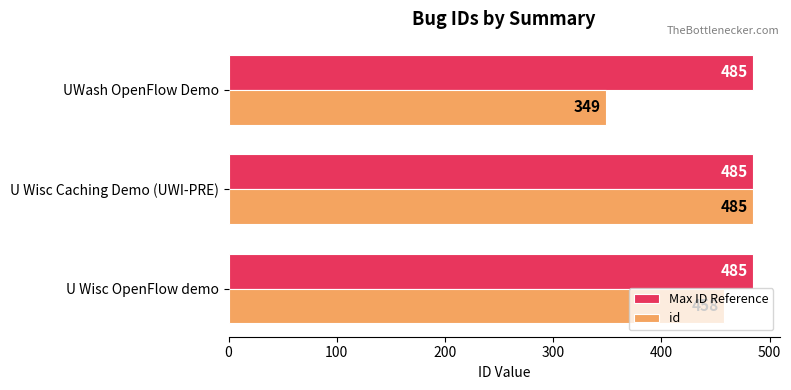

What is the average value of the id series?

431